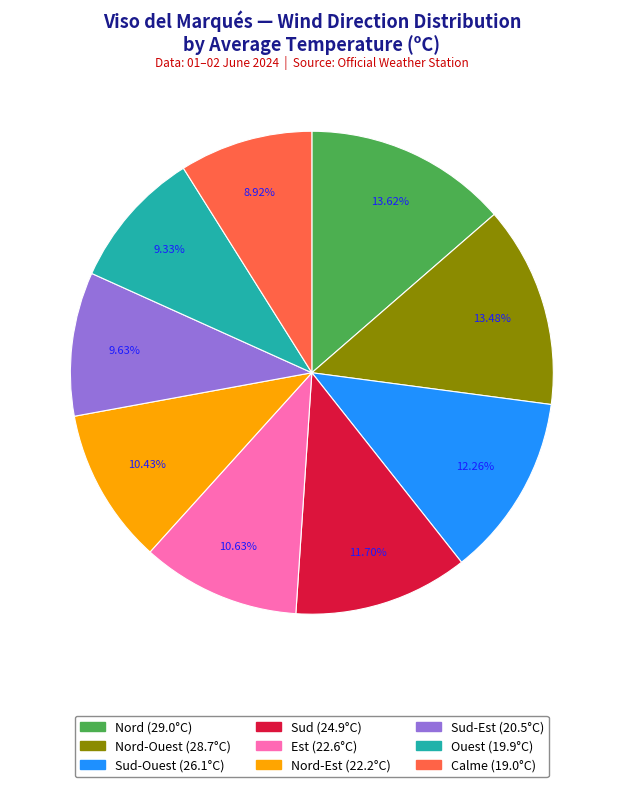

Is there a majority slice in this chart?

No